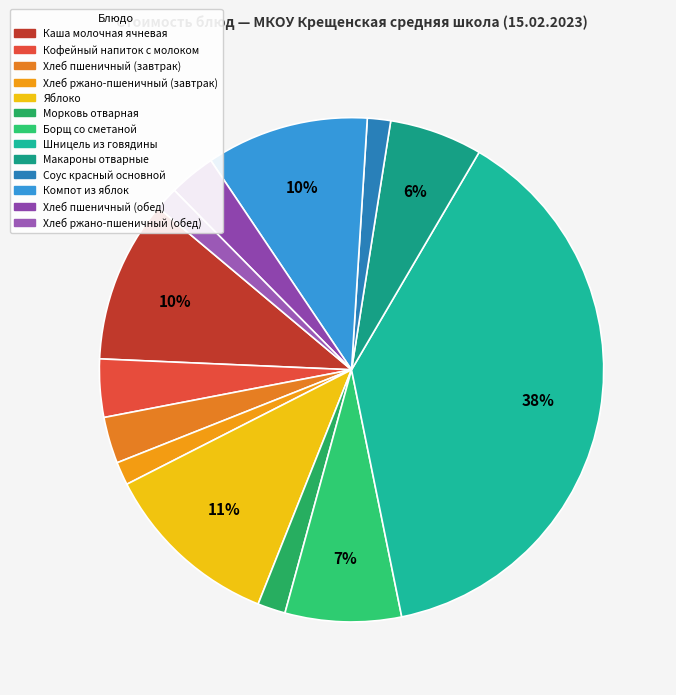

To the nearest percent, what portion does Хлеб пшеничный (завтрак) represent?

3%